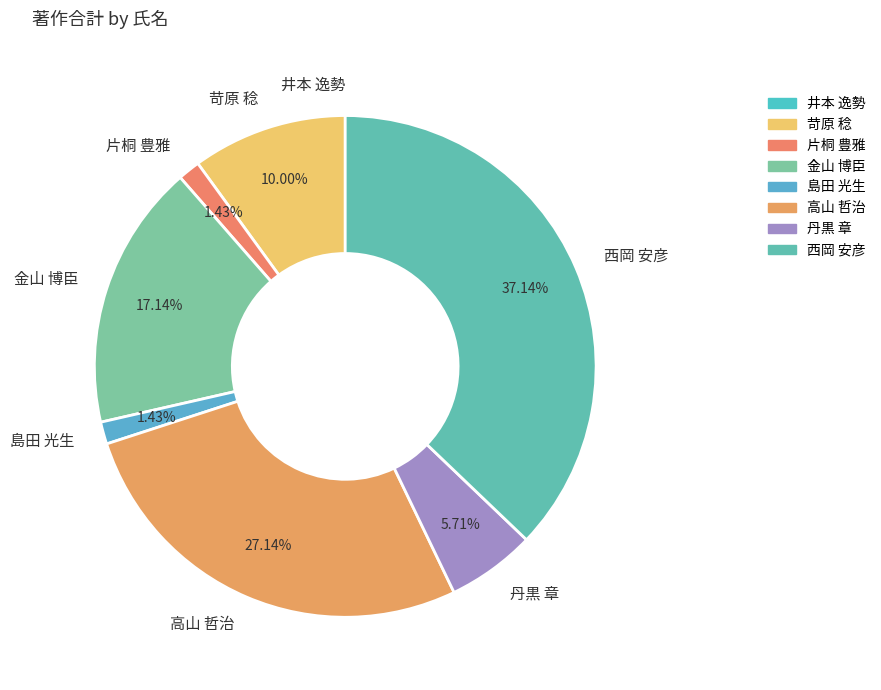

Is it true that 片桐 豊雅 is 1% of the pie?

True